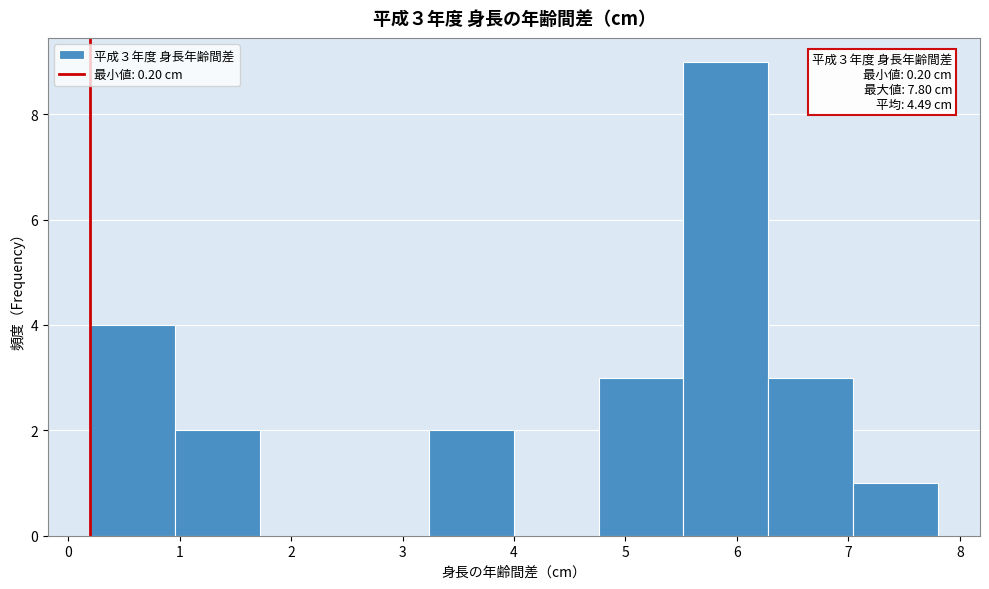

Over which range of the x-axis is the bar tallest?

5.52 to 6.28